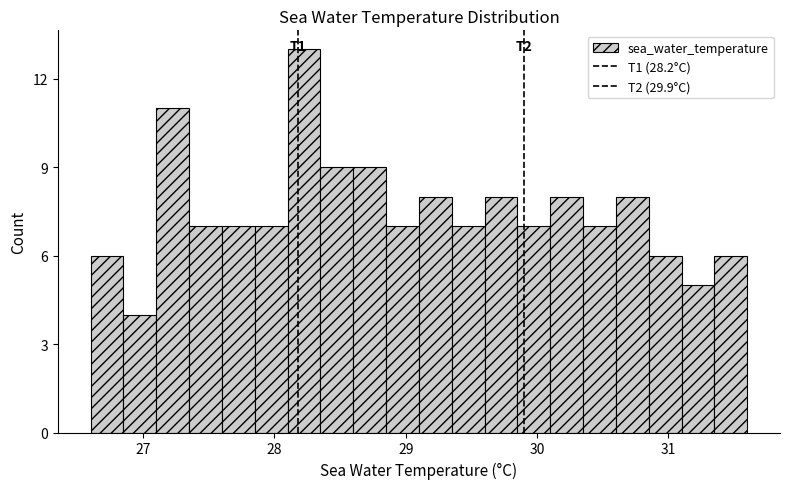

Around what value on the x-axis is the tallest bar? Give the approximate position of its centre, as read against the axis.

28.2